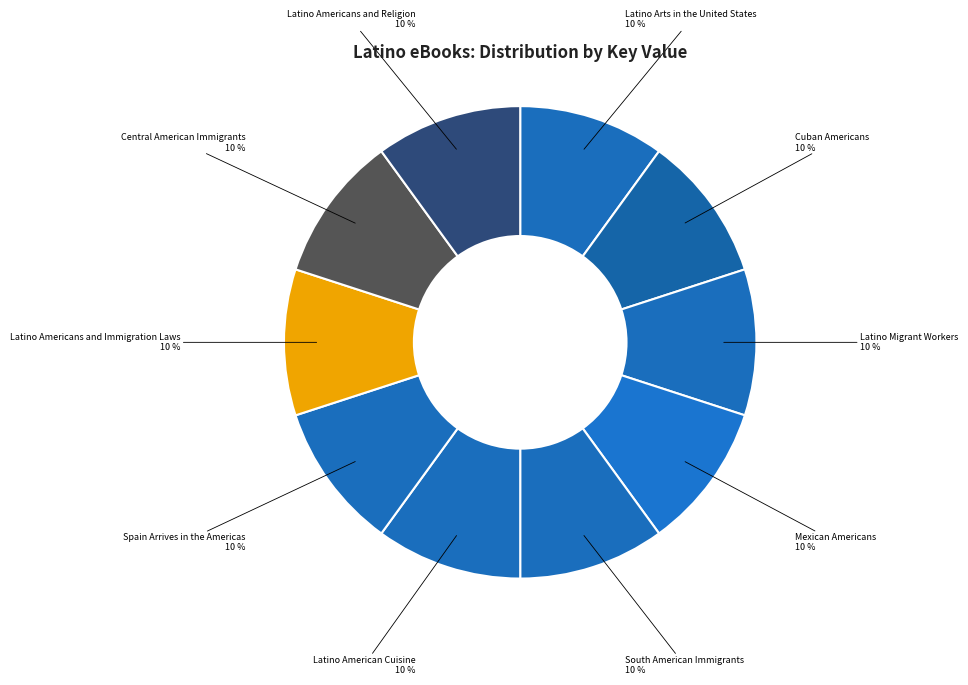

What is the ratio of the value at Latino Migrant Workers to the value at Cuban Americans?

1.0